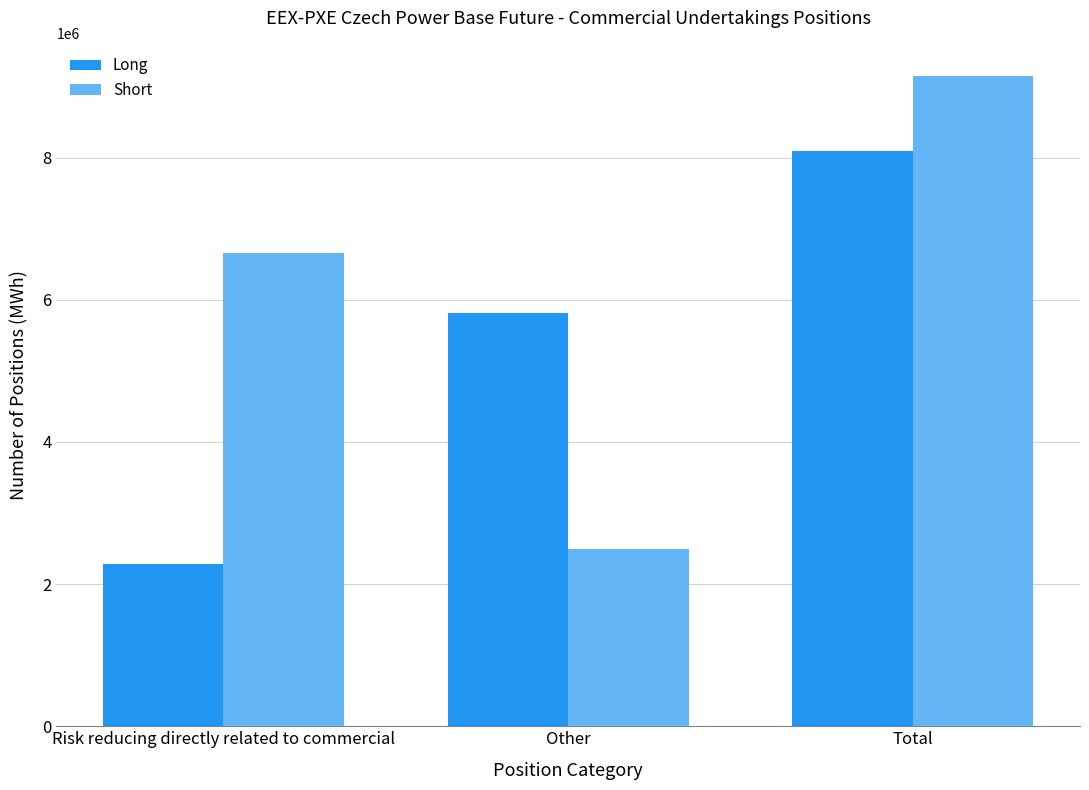

What is the greatest value displayed?

9149391